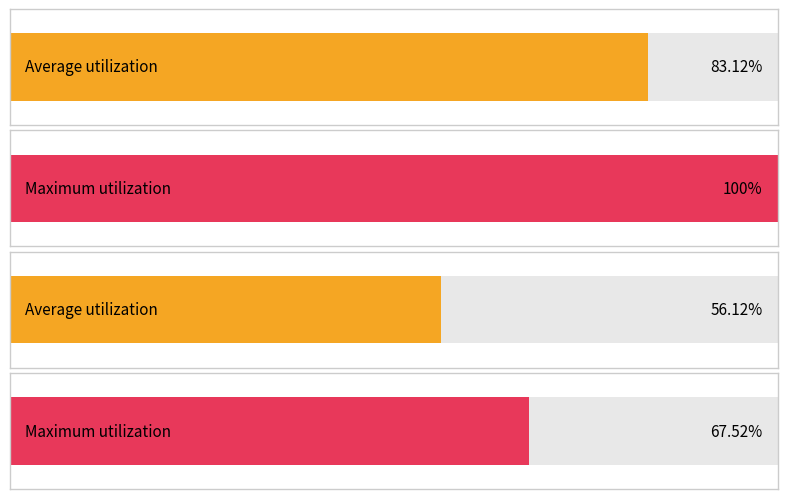

Is it true that Maximum utilization equals 1.7 at 3THN?

True